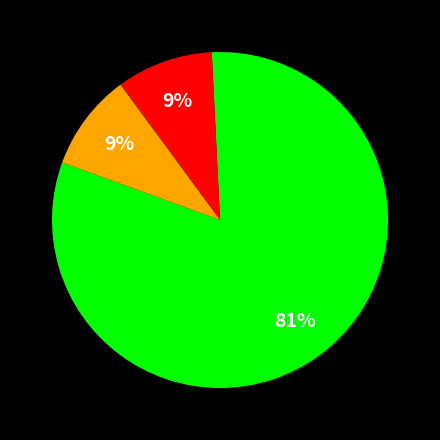

Does any single category account for the majority?

Yes